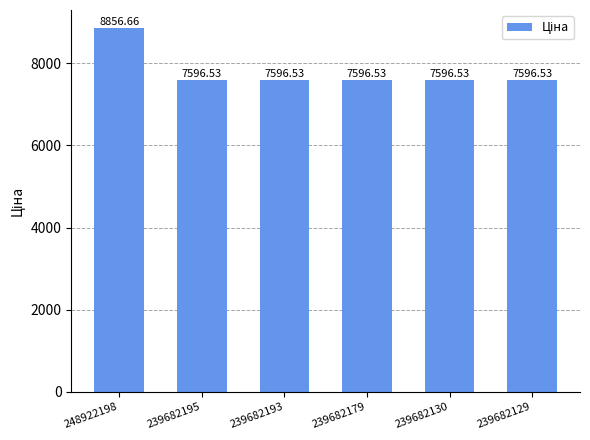

What is the value of the 6th bar from the left?

7596.5